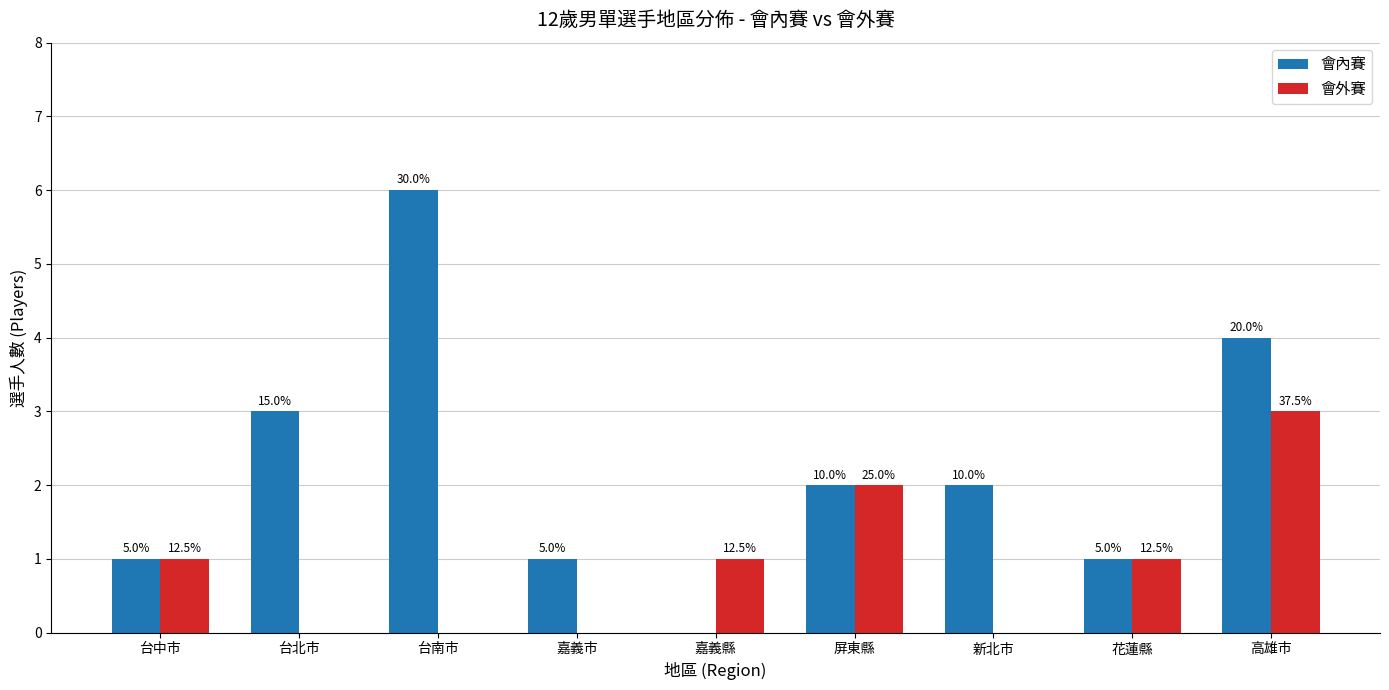

Which has a higher value, 台北市 or 新北市?

台北市